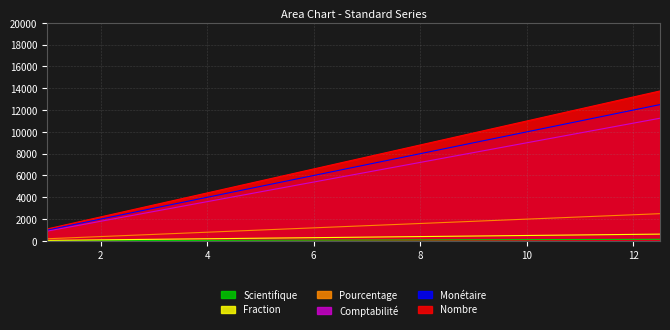

True or false: Nombre and Monétaire intersect in this chart.

False